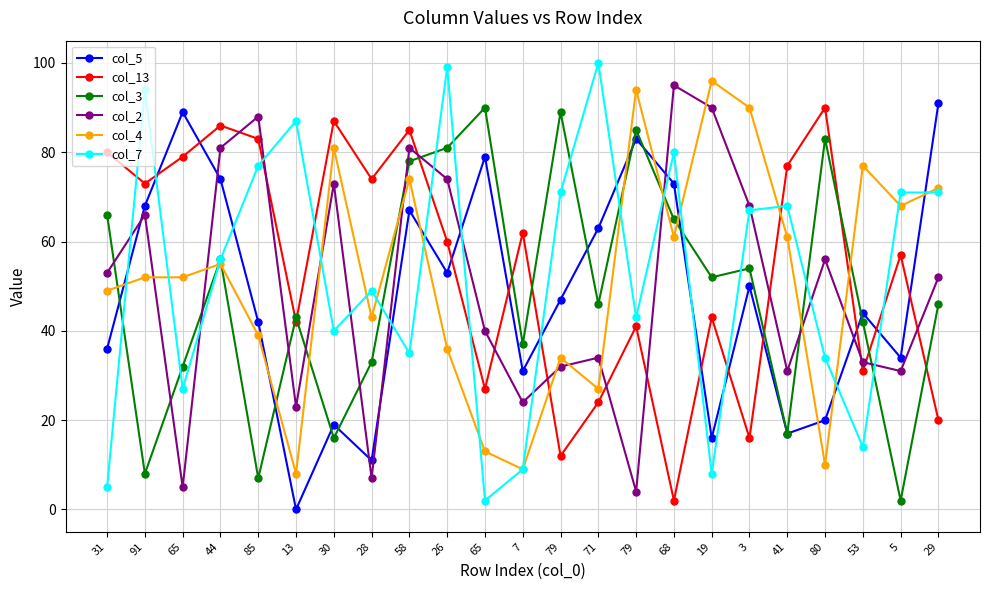

Reading right to left, extract all data points from this chart.

col_5: 29=91	5=34	53=44	80=20	41=17	3=50	19=16	68=73	79=83	71=63	79=47	7=31	65=79	26=53	58=67	28=11	30=19	13=0	85=42	44=74	65=89	91=68	31=36
col_13: 29=20	5=57	53=31	80=90	41=77	3=16	19=43	68=2	79=41	71=24	79=12	7=62	65=27	26=60	58=85	28=74	30=87	13=42	85=83	44=86	65=79	91=73	31=80
col_3: 29=46	5=2	53=42	80=83	41=17	3=54	19=52	68=65	79=85	71=46	79=89	7=37	65=90	26=81	58=78	28=33	30=16	13=43	85=7	44=56	65=32	91=8	31=66
col_2: 29=52	5=31	53=33	80=56	41=31	3=68	19=90	68=95	79=4	71=34	79=32	7=24	65=40	26=74	58=81	28=7	30=73	13=23	85=88	44=81	65=5	91=66	31=53
col_4: 29=72	5=68	53=77	80=10	41=61	3=90	19=96	68=61	79=94	71=27	79=34	7=9	65=13	26=36	58=74	28=43	30=81	13=8	85=39	44=55	65=52	91=52	31=49
col_7: 29=71	5=71	53=14	80=34	41=68	3=67	19=8	68=80	79=43	71=100	79=71	7=9	65=2	26=99	58=35	28=49	30=40	13=87	85=77	44=56	65=27	91=94	31=5